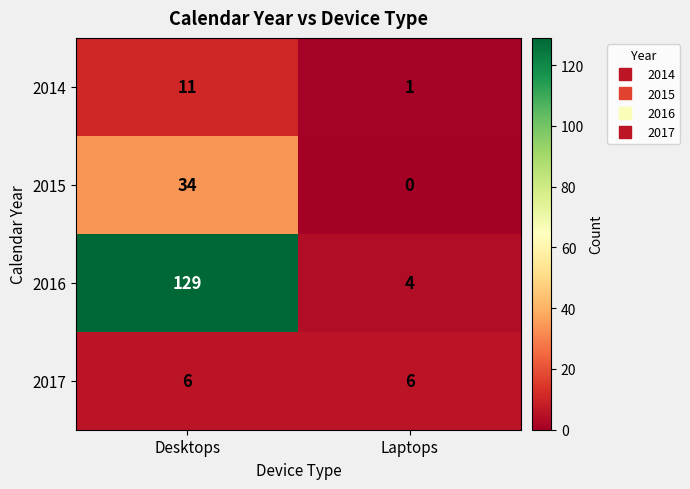

What is the maximum value shown in the chart?

129